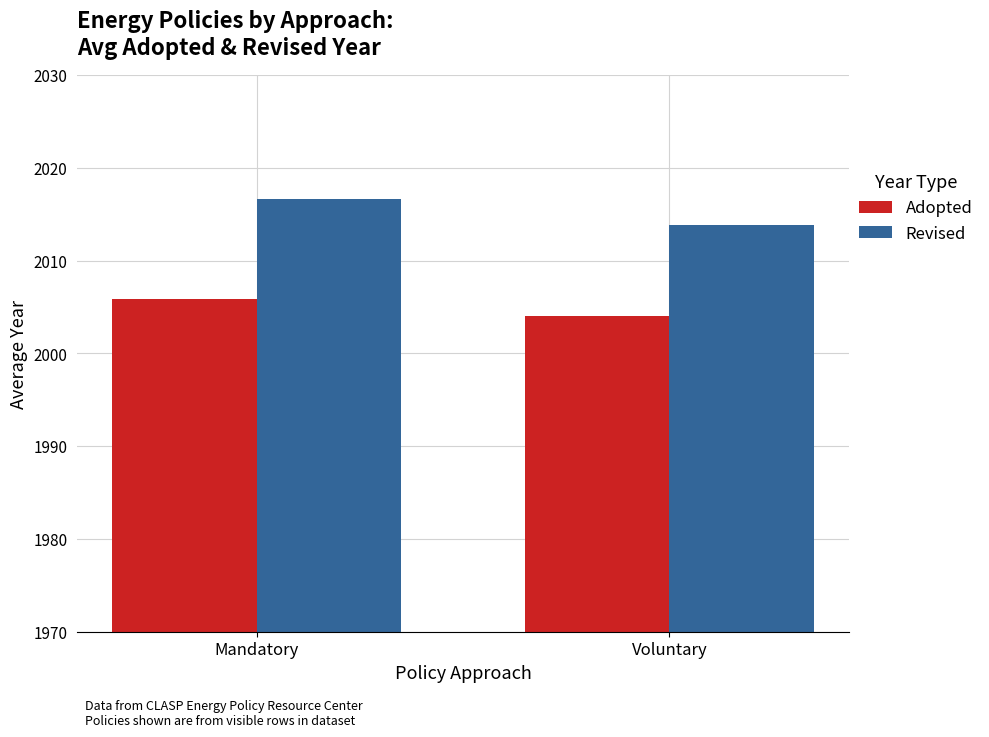

Is it true that Adopted equals 2005.9 at Mandatory?

True